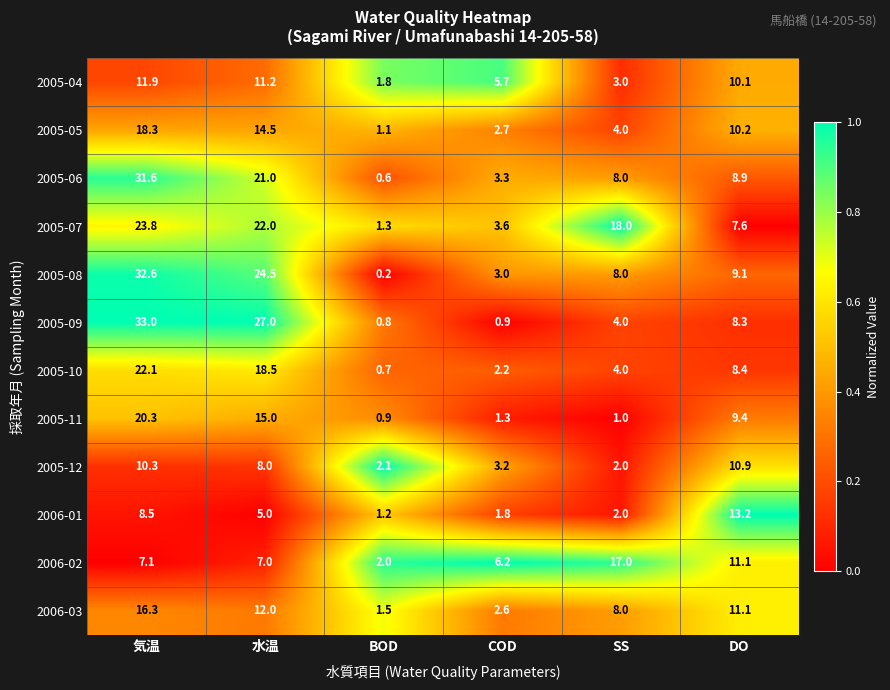

What is the sum of the 2005-12 values at DO and BOD?

13.0